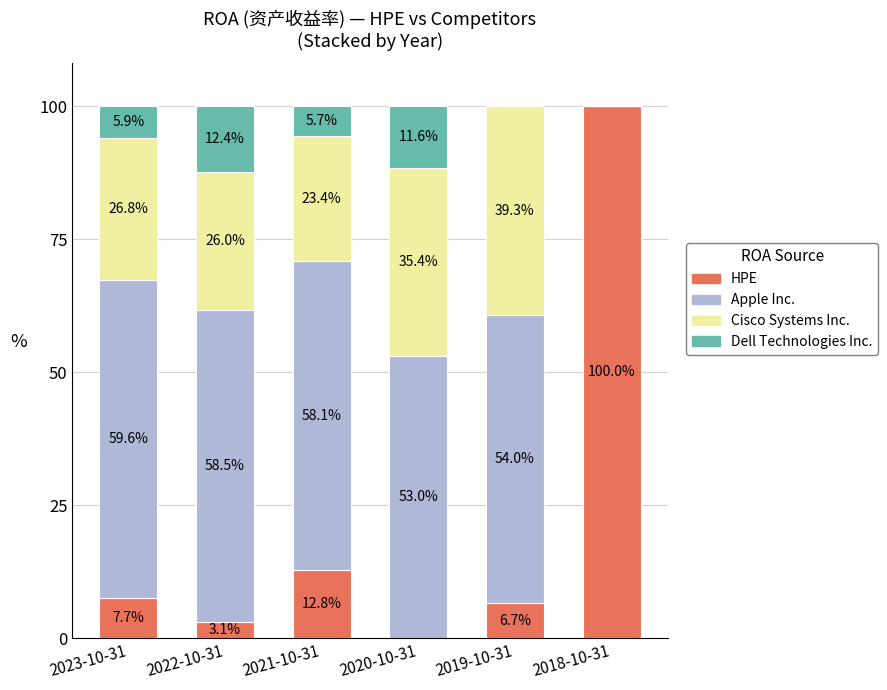

What is the total value across all series at 2018-10-31?

100.0